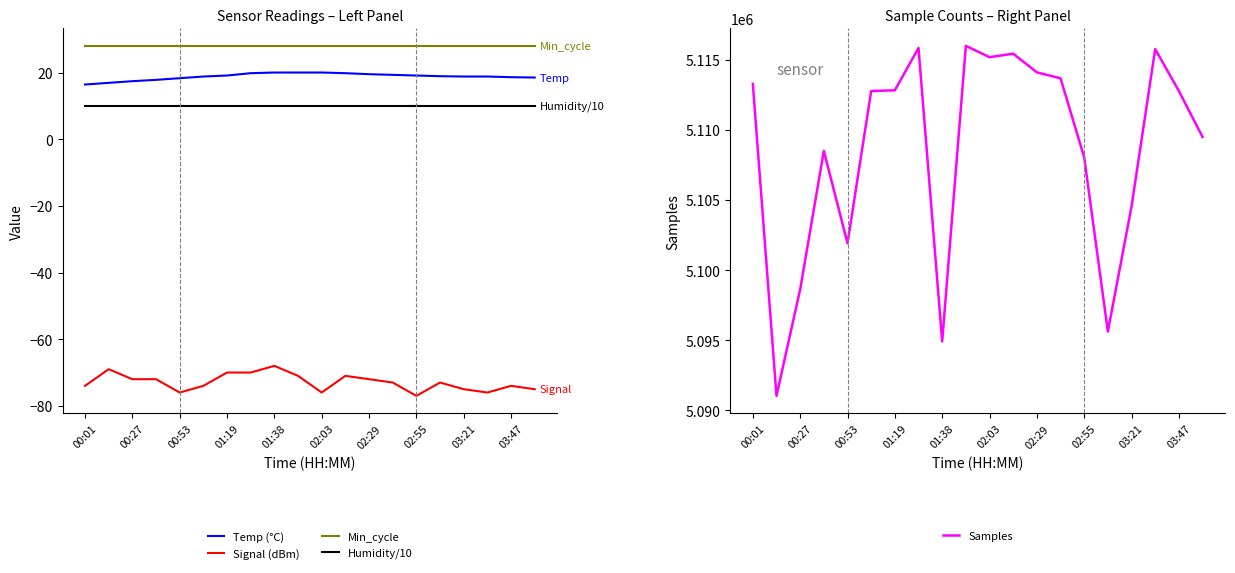

True or false: Min_cycle and Signal (dBm) intersect in this chart.

False